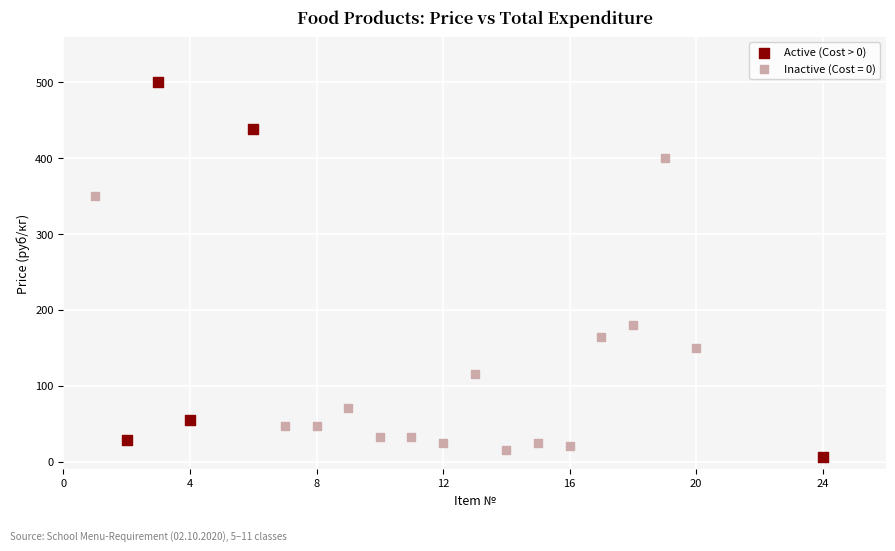

Which series contains the highest Y value?

Active (Cost > 0)